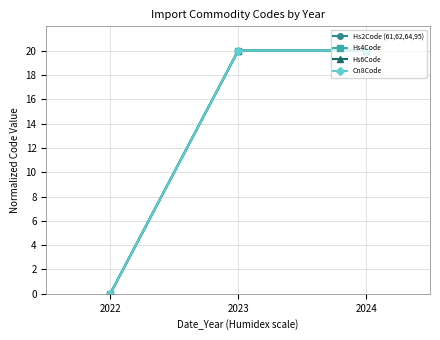

How many lines are shown in the chart?

4